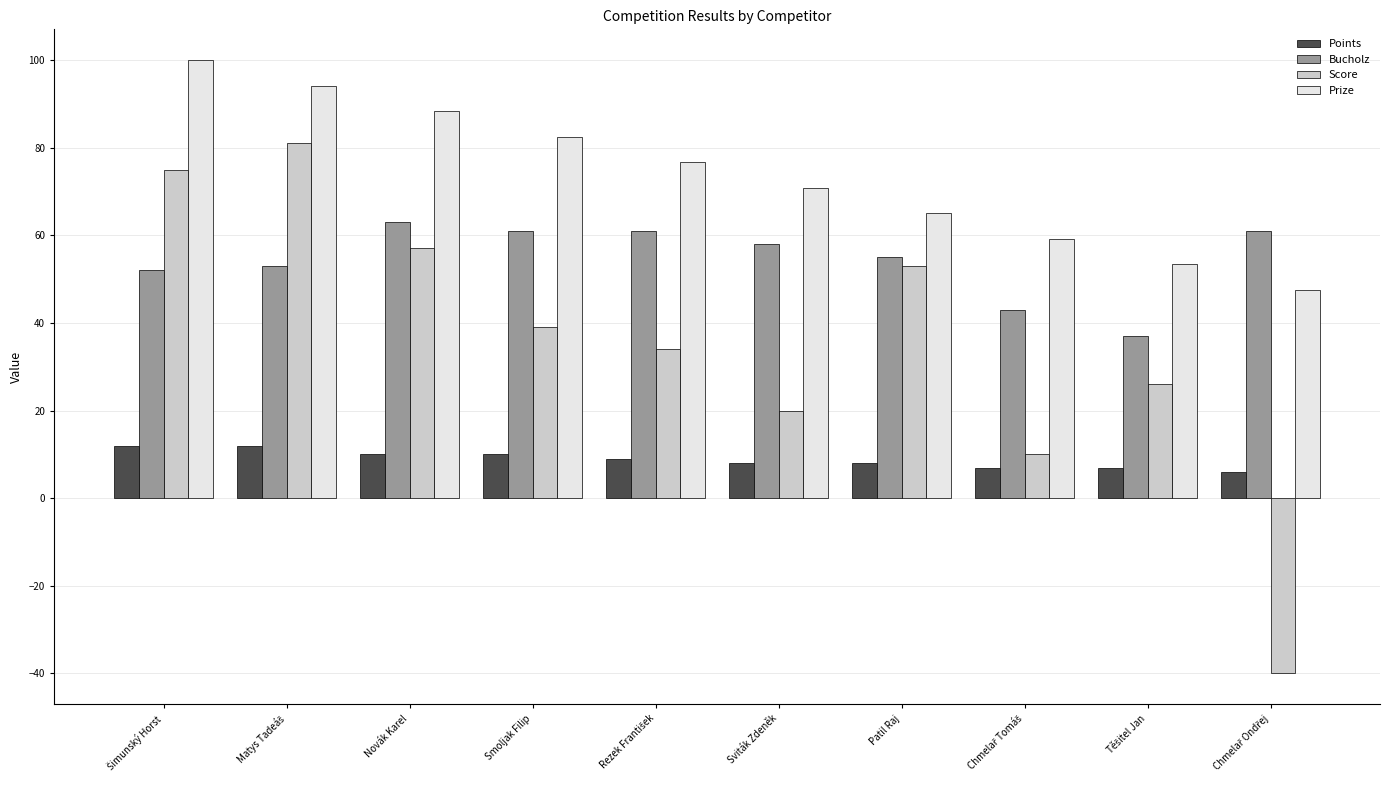

At which label is Prize closest to 73?

Sviták Zdeněk